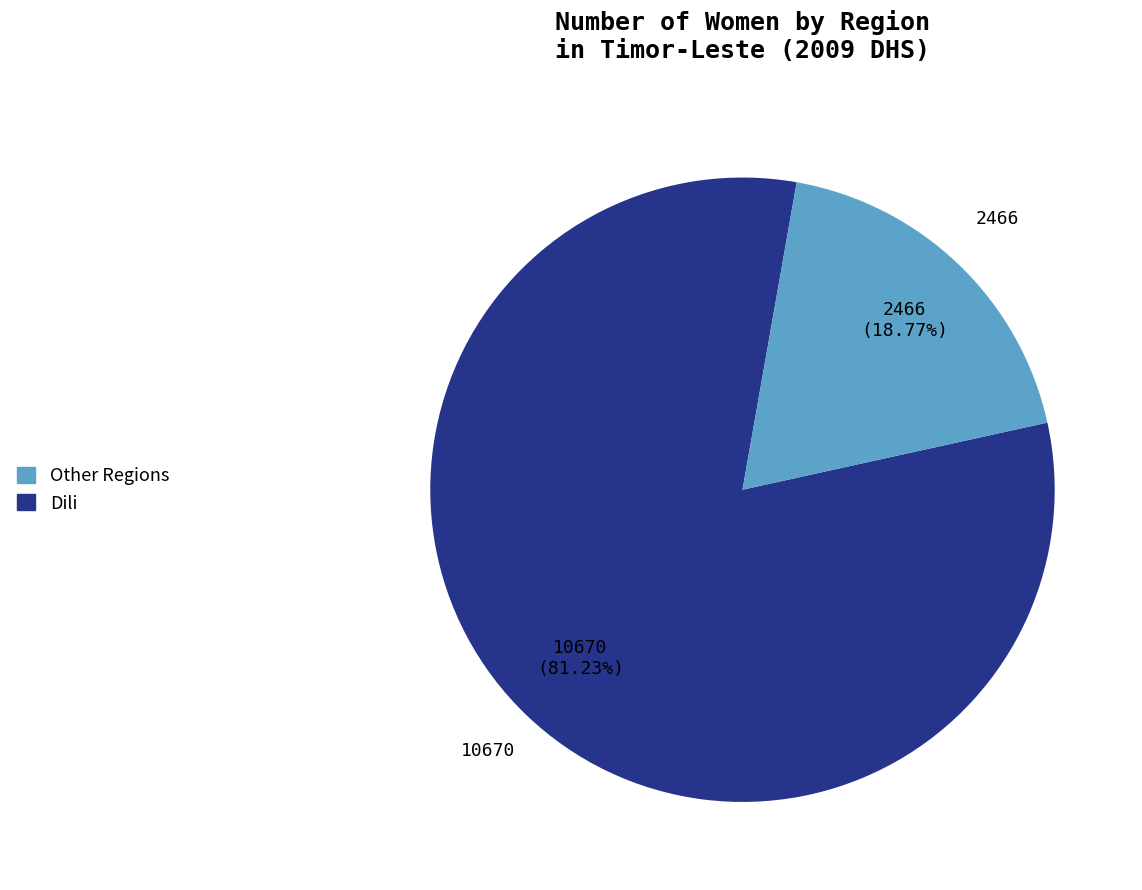

Does any single category account for the majority?

Yes